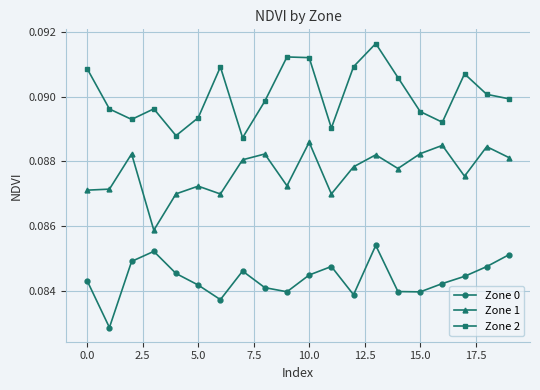

What is the sum of all Zone 0 values?

1.7